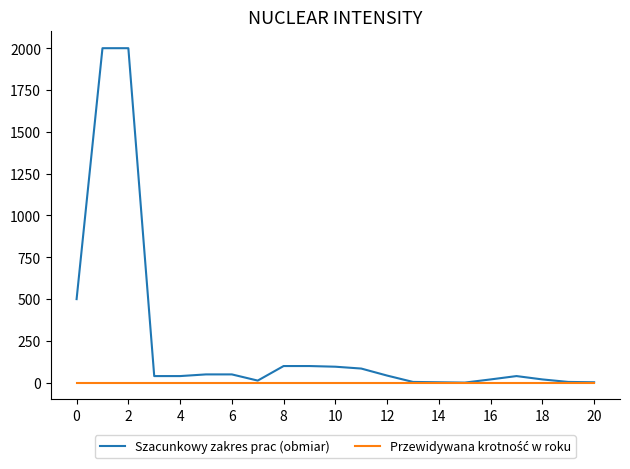

How many lines are shown in the chart?

2